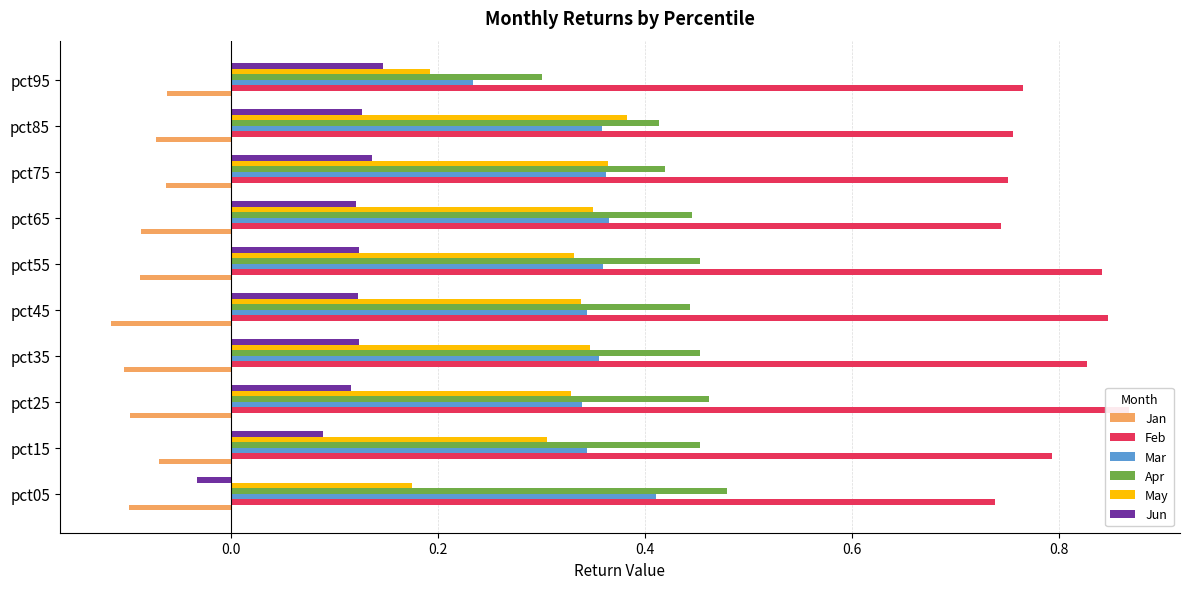

What is the difference between the maximum and minimum values in the Jun series?

0.2